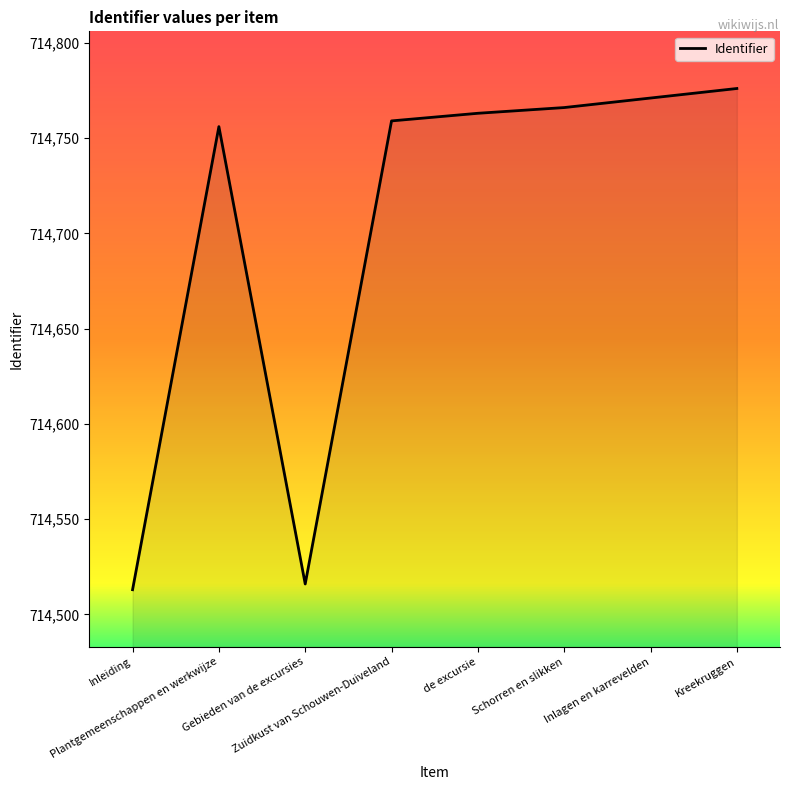

What is the approximate value at Kreekruggen, to the nearest 5?

714775